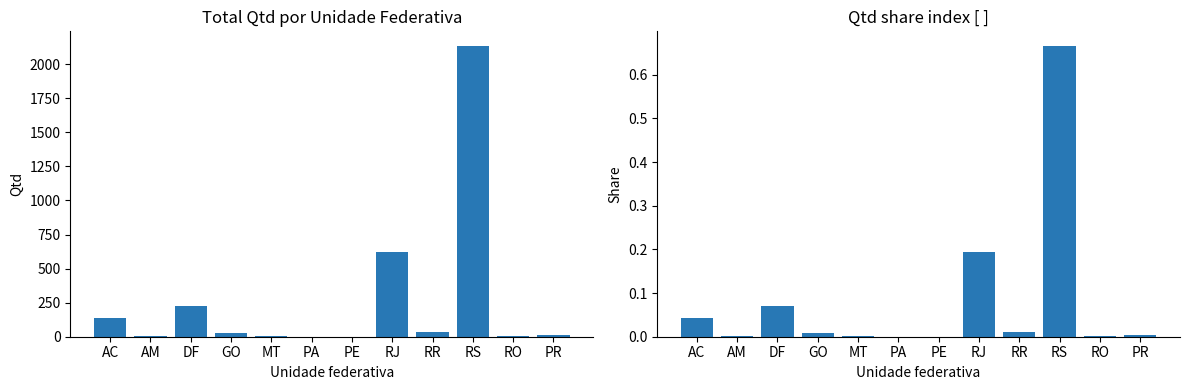

Where is Qtd nearest to the value 1067?

RJ